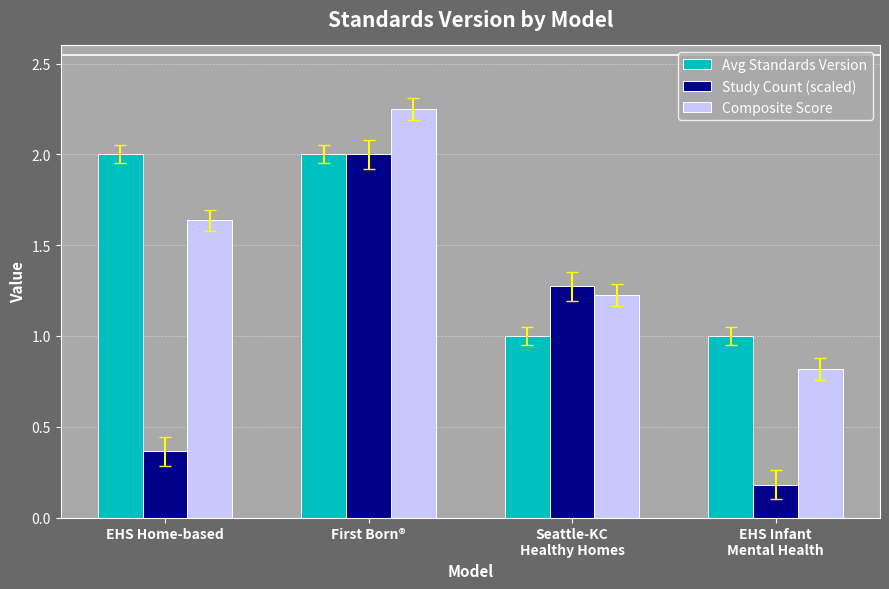

At Seattle-KC
Healthy Homes, list the series in order from smallest to largest.

Avg Standards Version, Composite Score, Study Count (scaled)